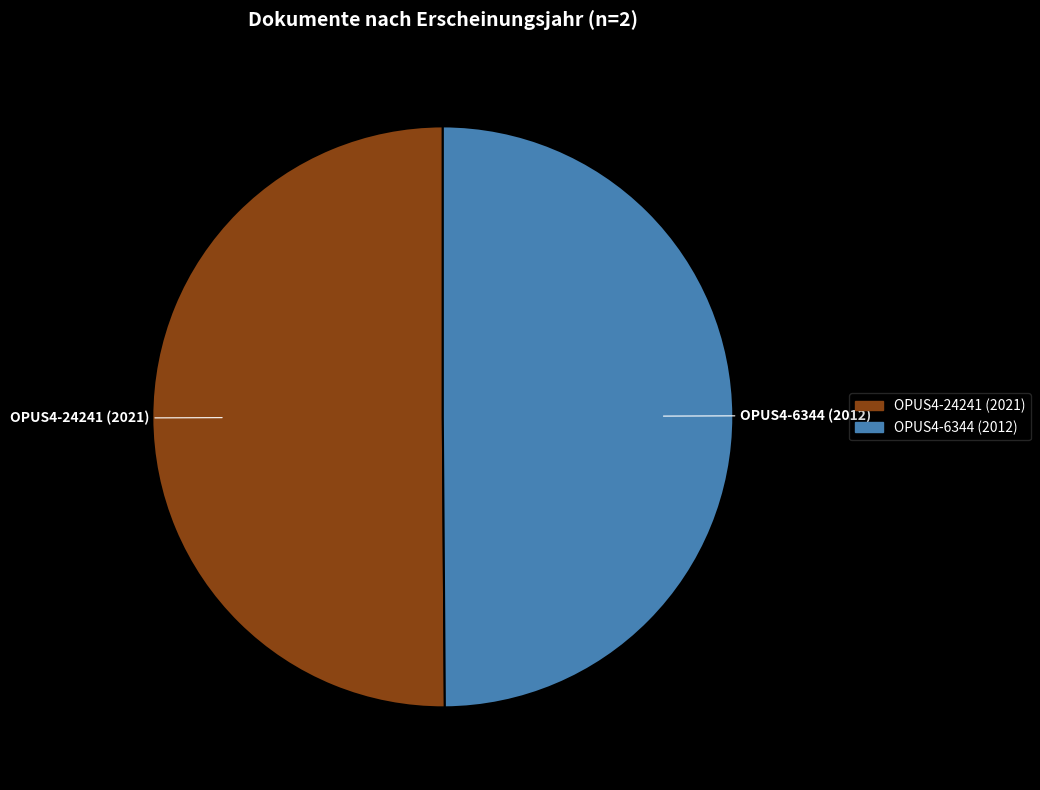

Do OPUS4-24241 (2021) and OPUS4-6344 (2012) together represent more than half of the pie?

Yes